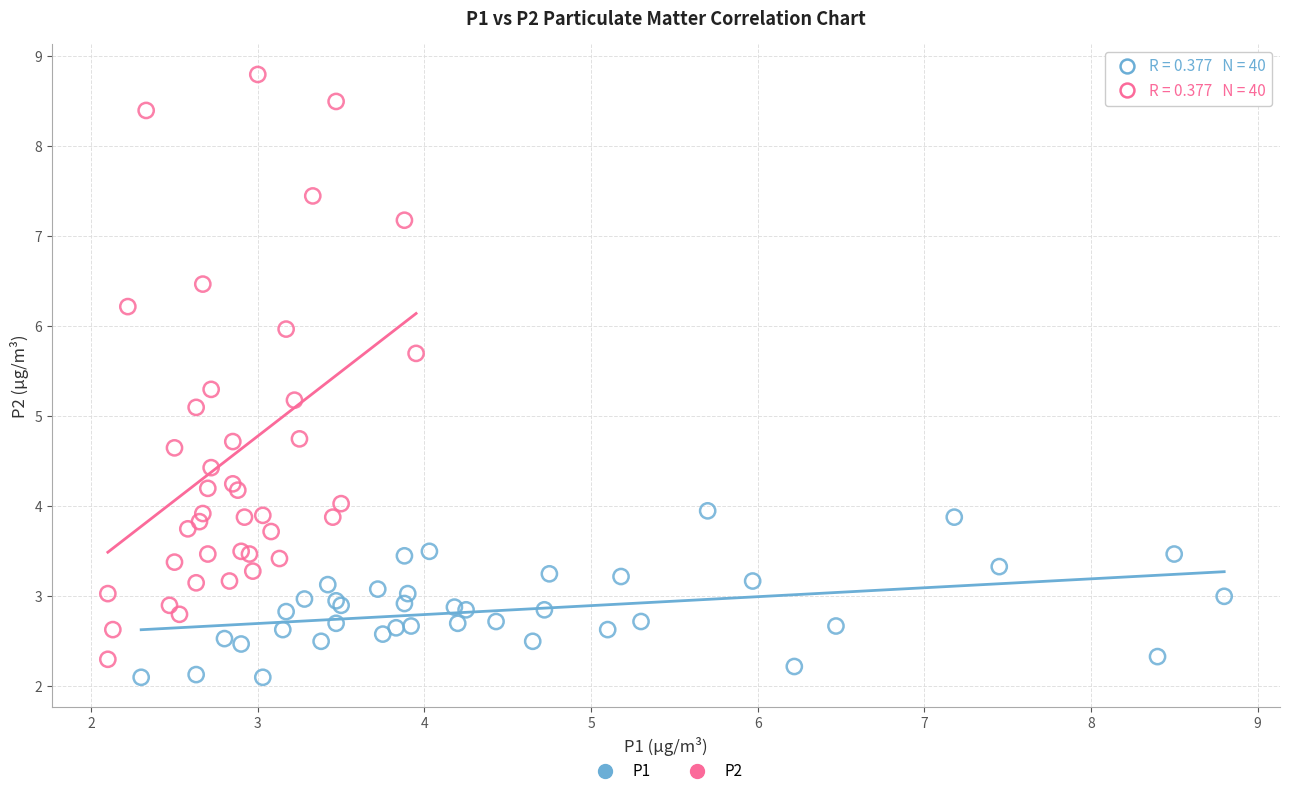

Which series has the largest Y range (max minus min)?

P2